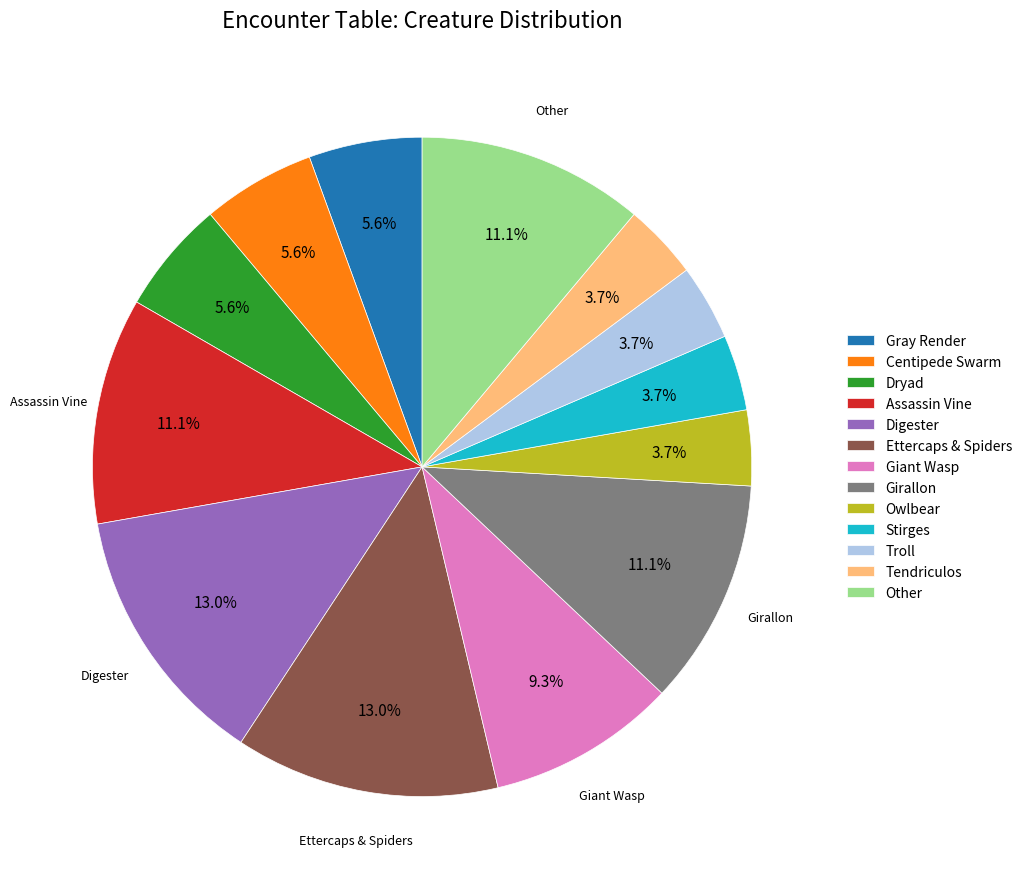

Which has a higher value, Troll or Assassin Vine?

Assassin Vine